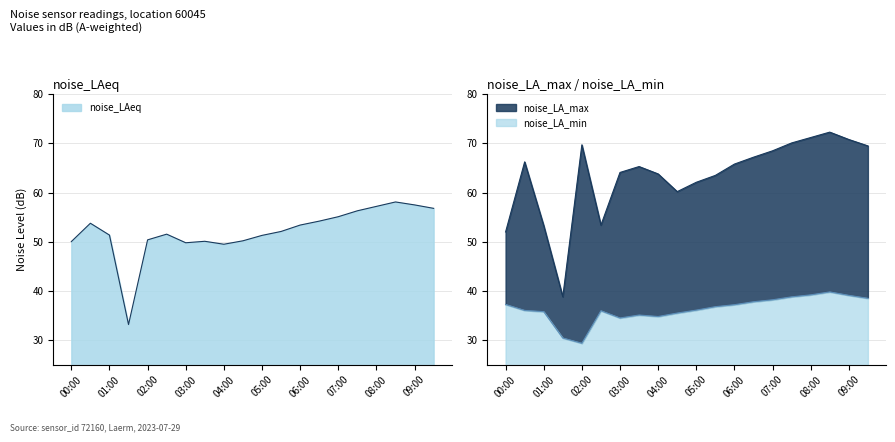

What are all the series names shown in the legend?

noise_LAeq, noise_LA_max, noise_LA_min